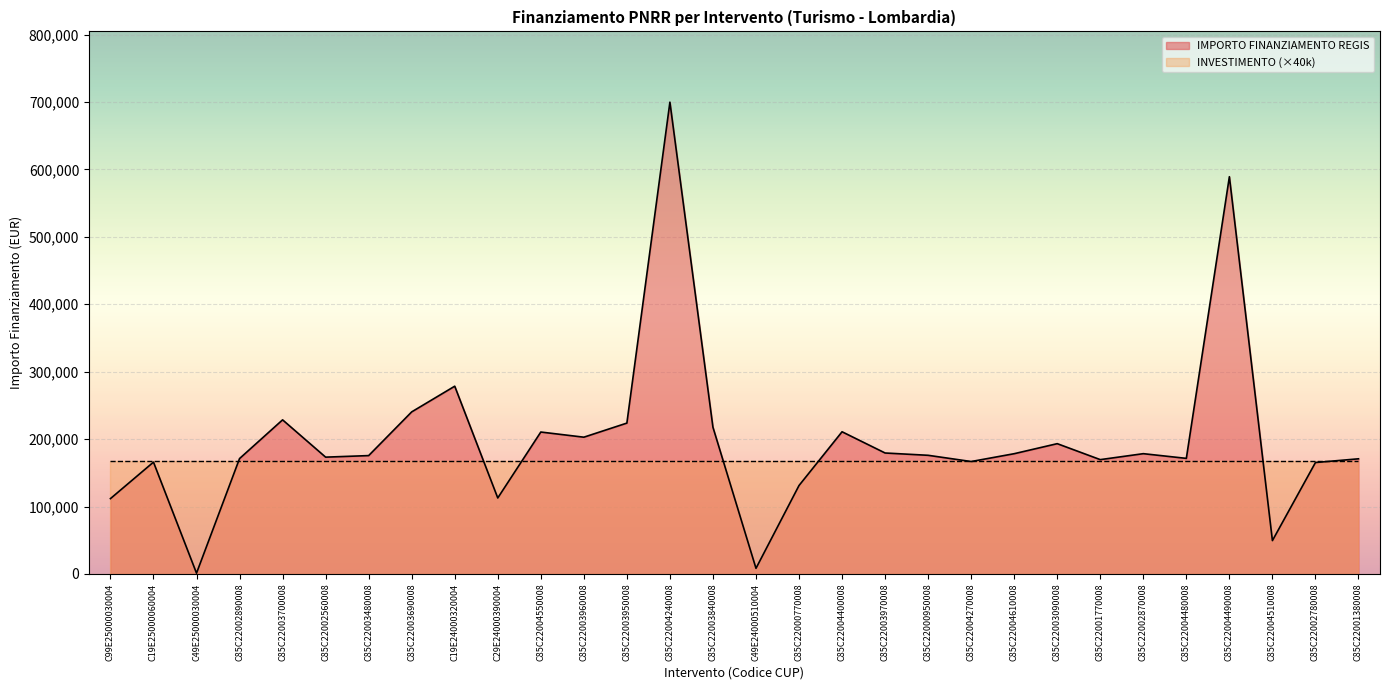

How many values exceed 176000?

15